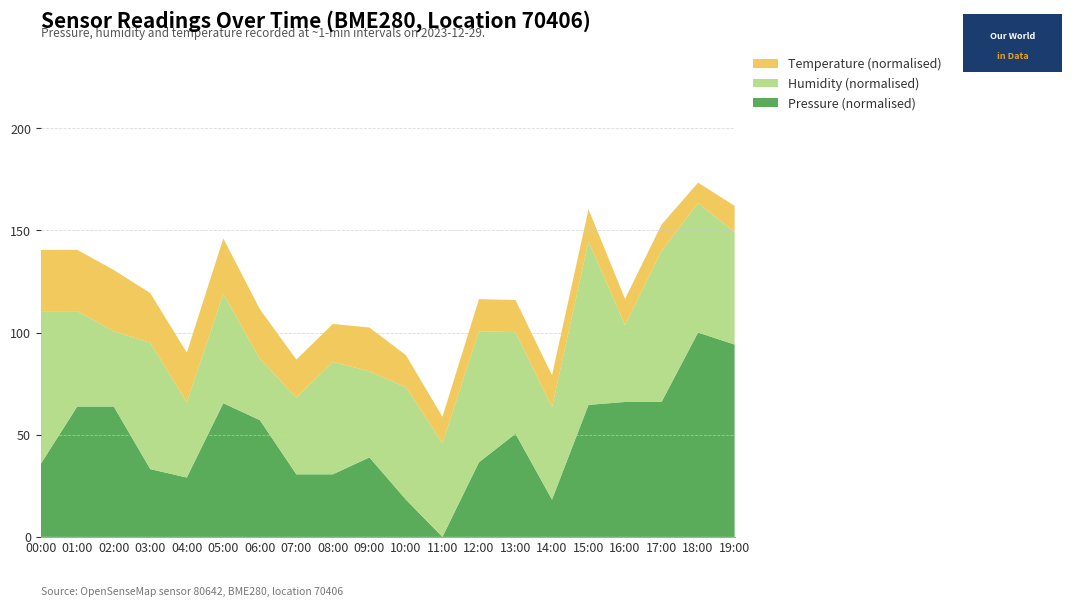

At which label does Pressure (normalised) reach its peak?

18:00